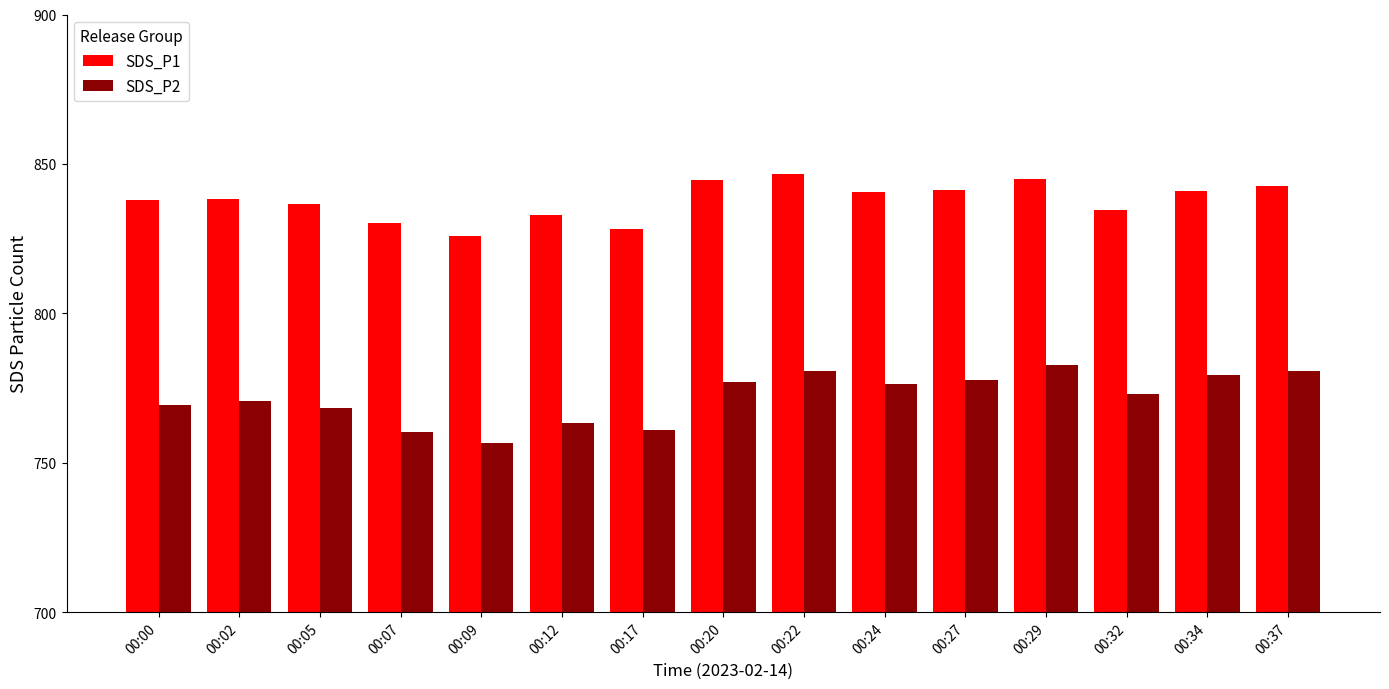

List the series in order of their peak value, lowest first.

SDS_P2, SDS_P1